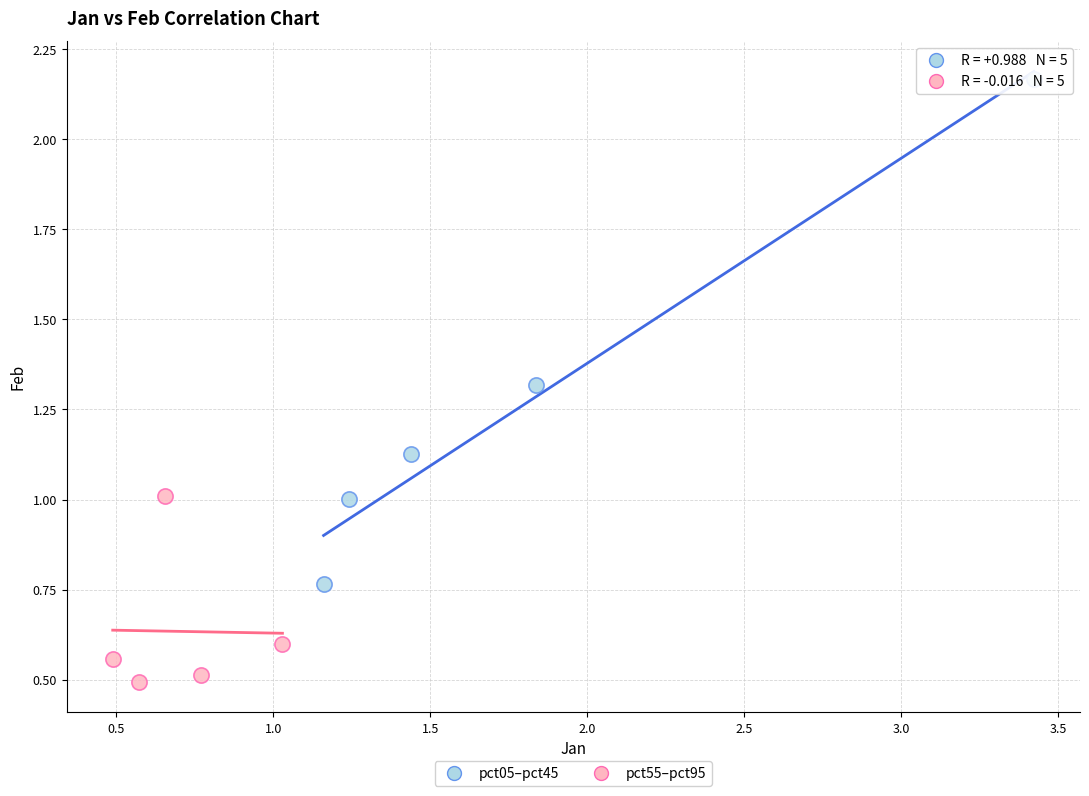

What are all the series names shown in the legend?

pct05–pct45, pct55–pct95